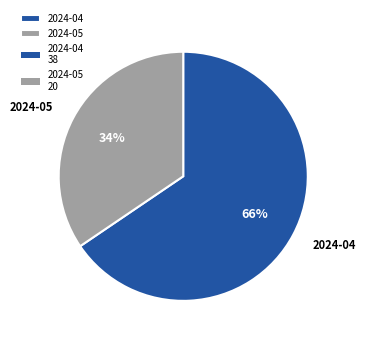

Which category has the biggest portion of the pie?

2024-04